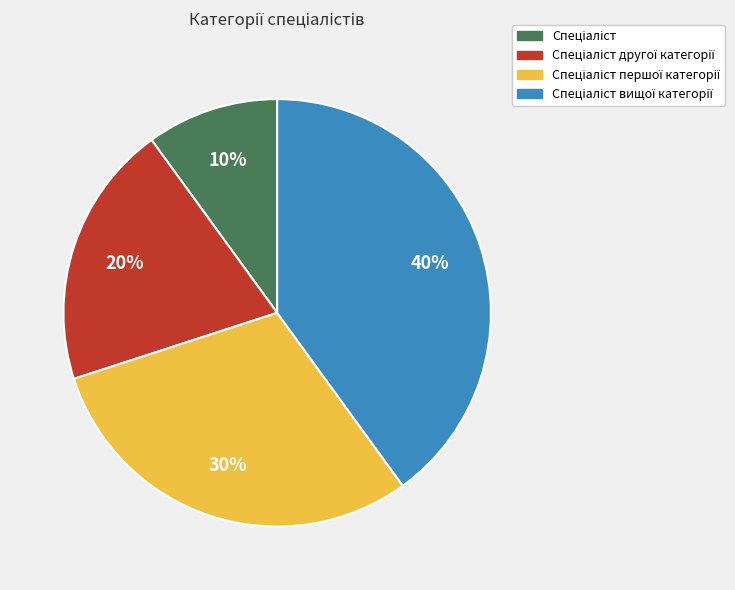

To the nearest percent, what is the average slice percentage?

25%